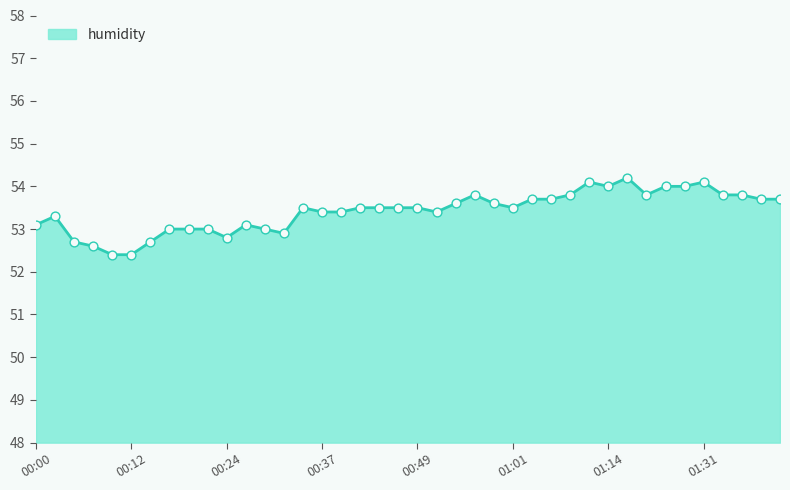

What is the minimum value shown in the chart?

52.4